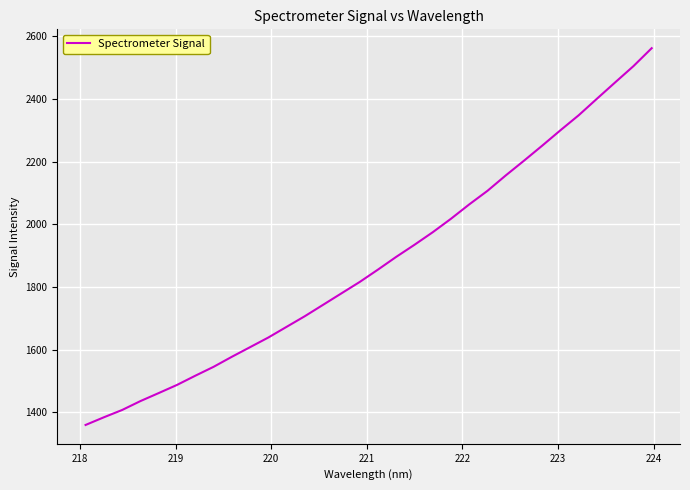

What is the difference between the maximum and minimum values?

1202.4